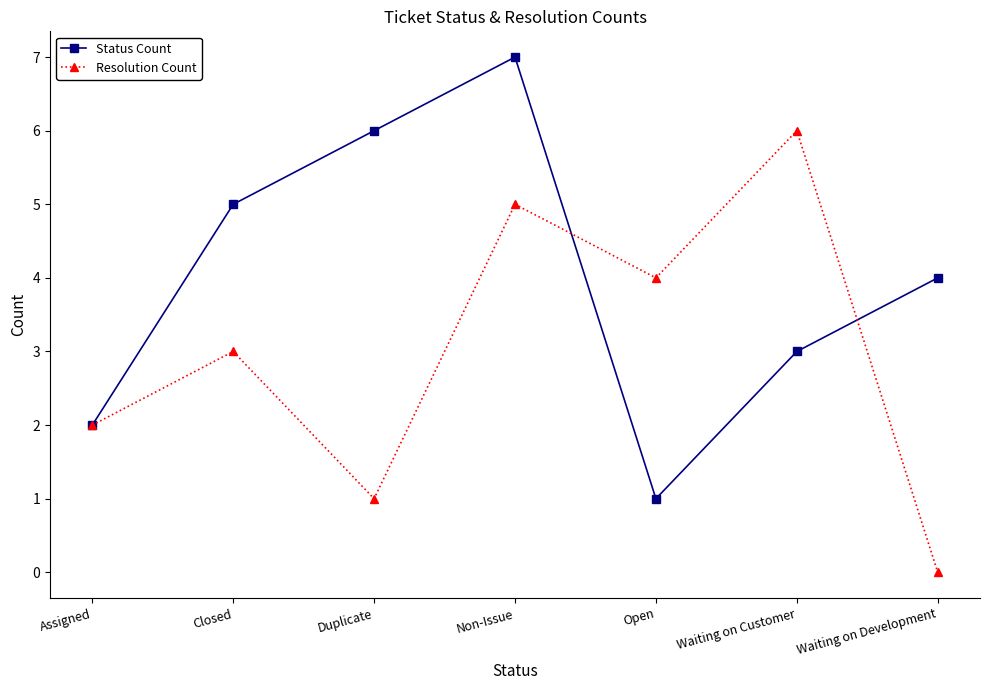

Reading left to right, list all the values displayed in this chart.

Status Count: Assigned=2	Closed=5	Duplicate=6	Non-Issue=7	Open=1	Waiting on Customer=3	Waiting on Development=4
Resolution Count: Assigned=2	Closed=3	Duplicate=1	Non-Issue=5	Open=4	Waiting on Customer=6	Waiting on Development=0